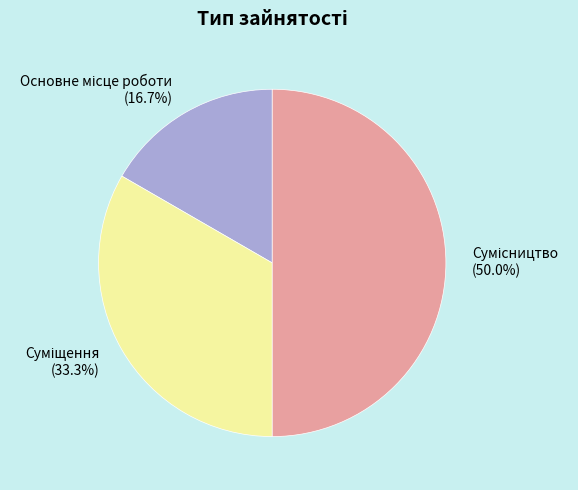

Between Сумісництво and Суміщення, which is larger?

Сумісництво